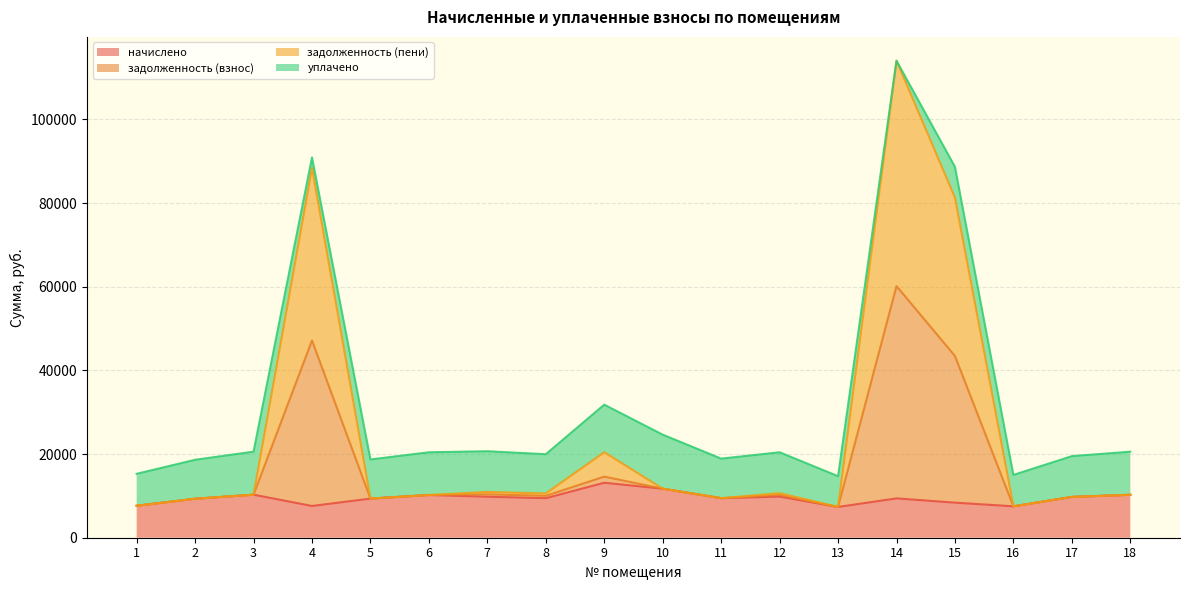

At which category is the sum across all series the highest?

14